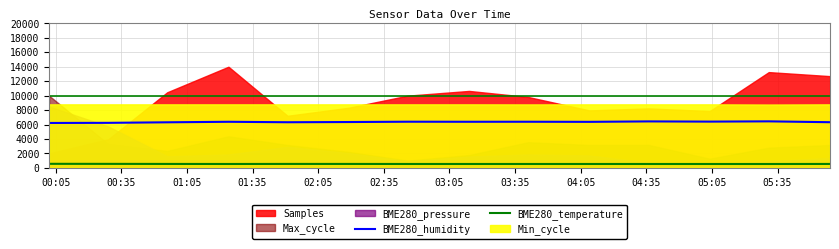

What is the maximum value for BME280_humidity?

6441.0